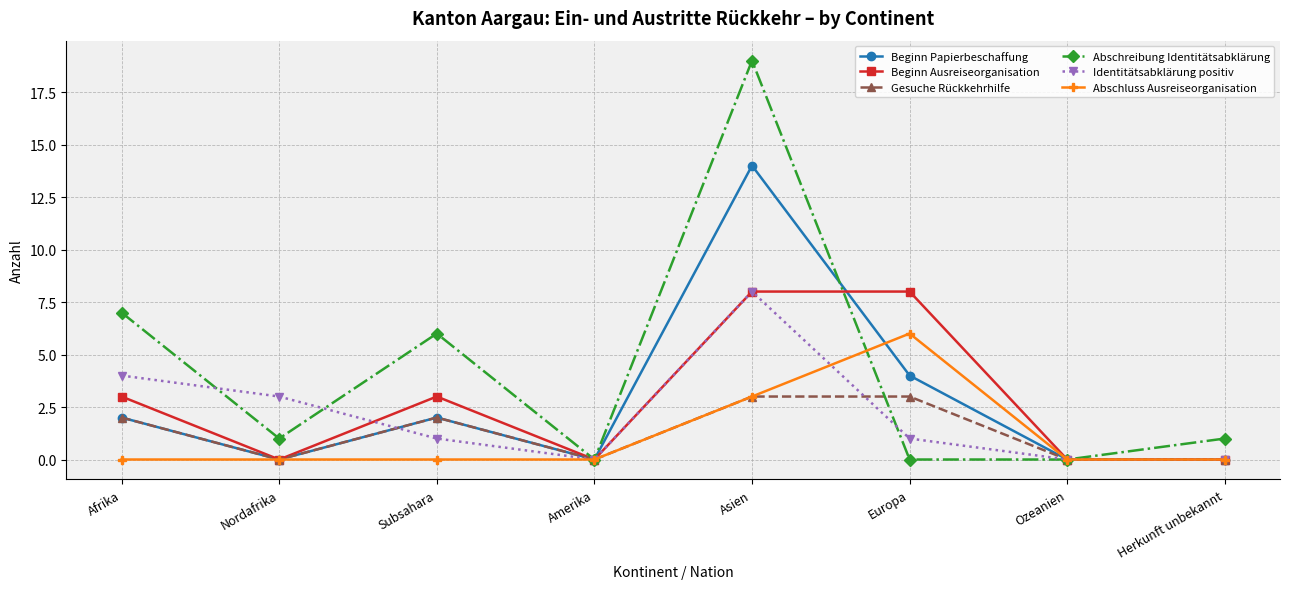

How many data points in Gesuche Rückkehrhilfe are less than 2?

4